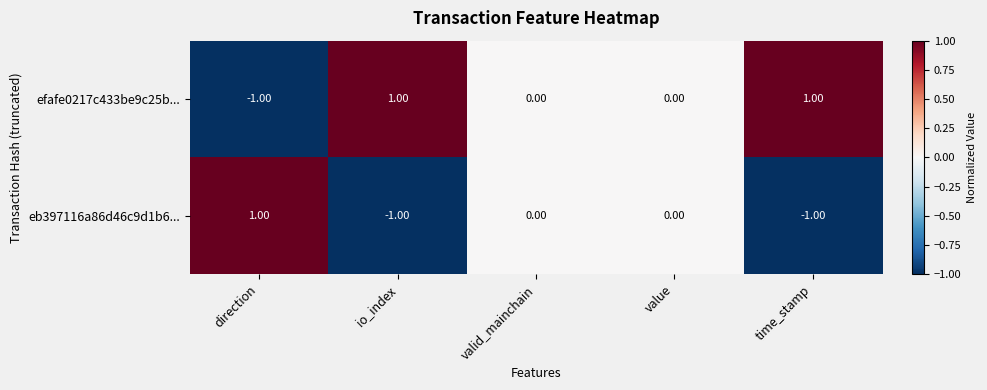

How many negative values does the eb397116a86d46c9d1b6... series have?

2